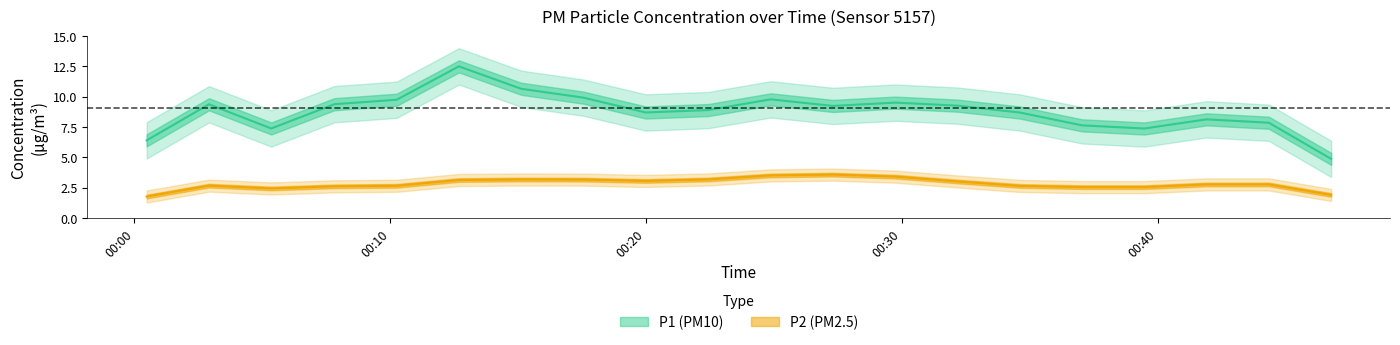

The P1 series shows 4.5 at 2023-03-12T00:15:07. True or false?

False